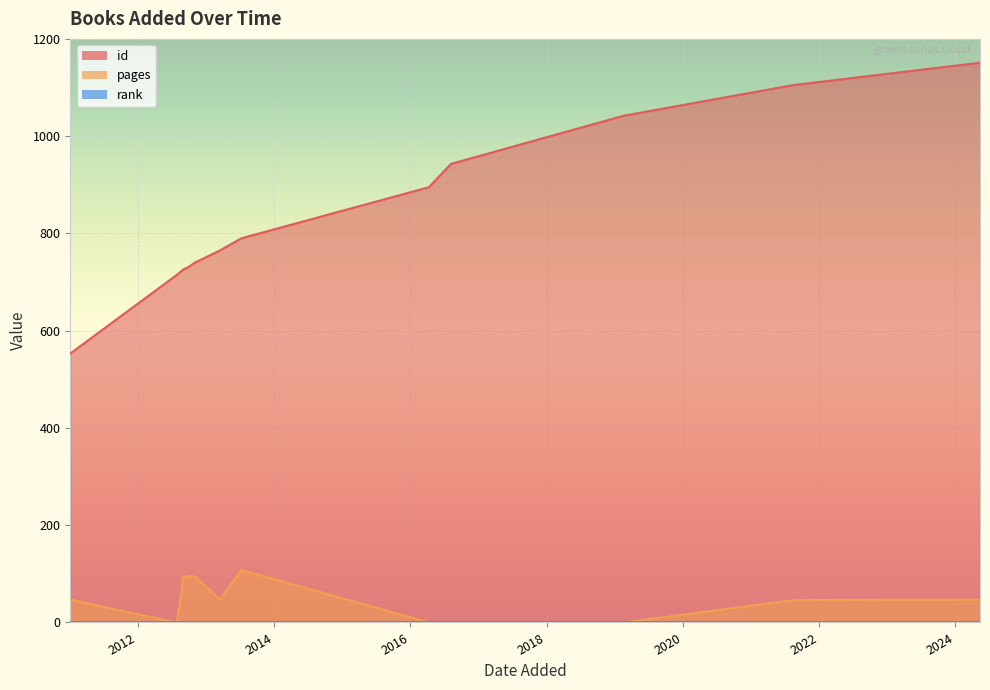

What is the greatest value displayed?

1151